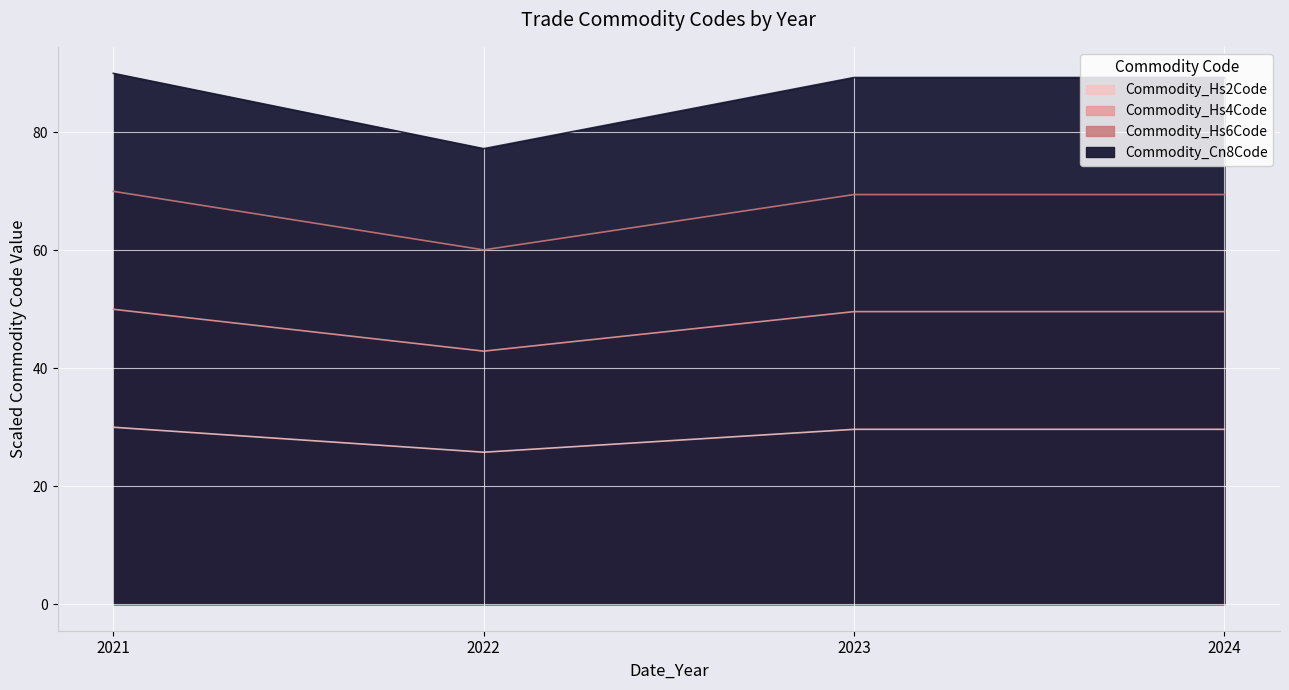

True or false: Commodity_Cn8Code and Commodity_Hs6Code cross at least once.

False